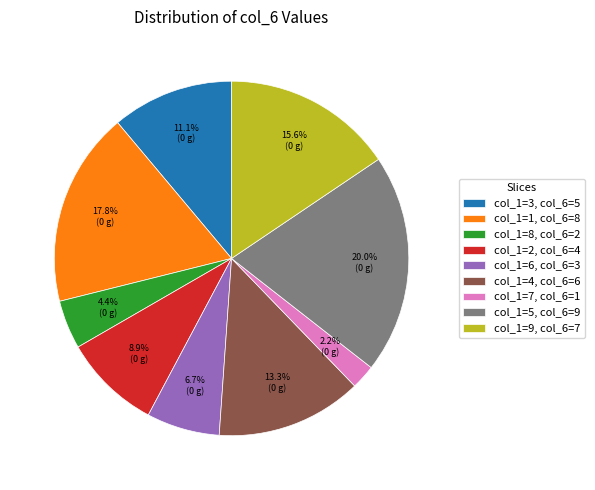

Count the number of slices in the pie.

9